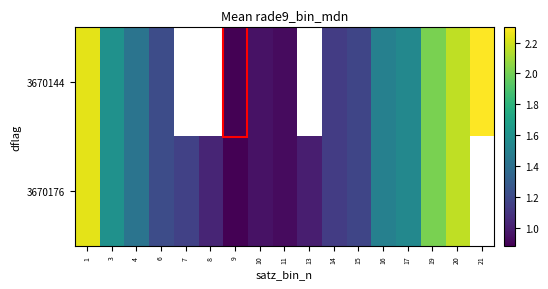

List the series in order of their overall mean, lowest first.

3670144, 3670176